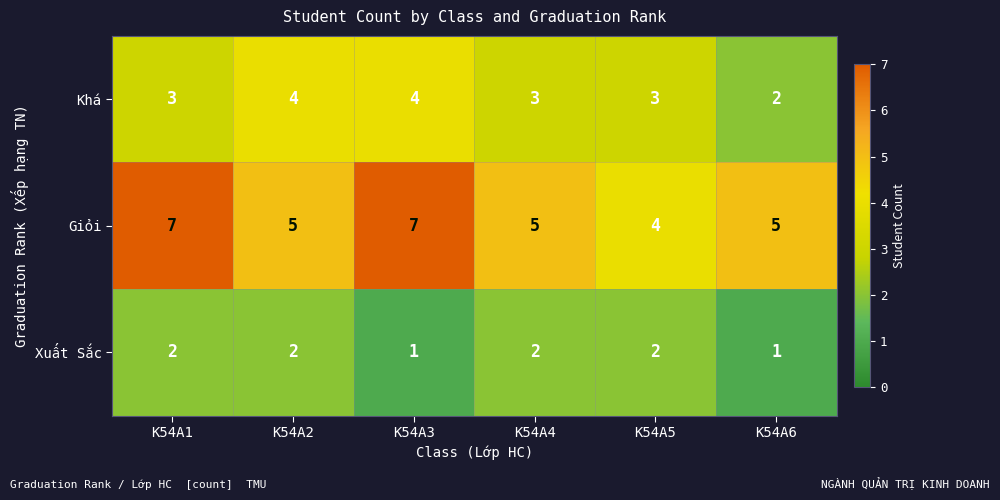

At which label does Khá reach its minimum?

K54A6